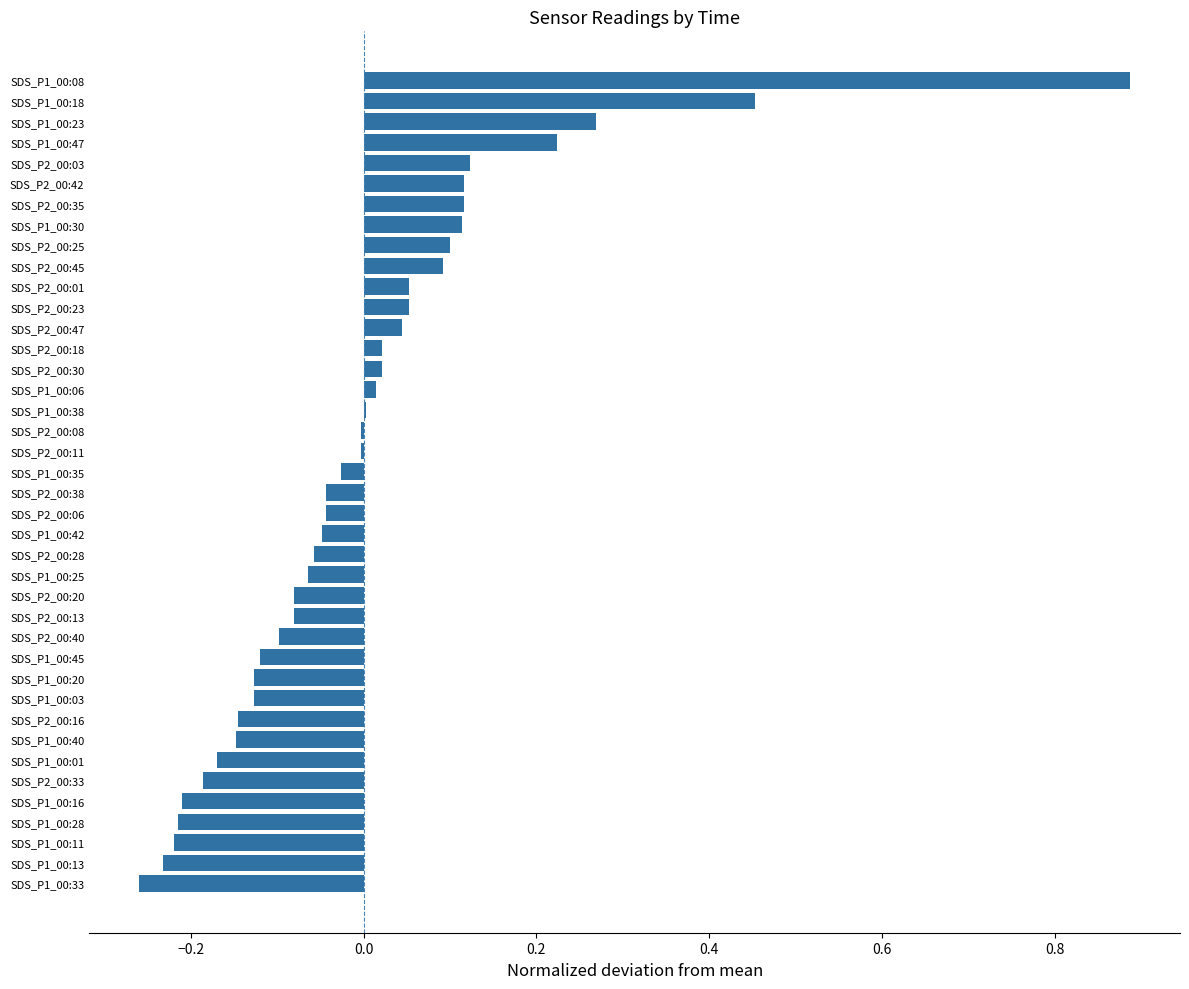

What is the sum of the values at SDS_P1_00:01 and SDS_P1_00:33?

-0.4